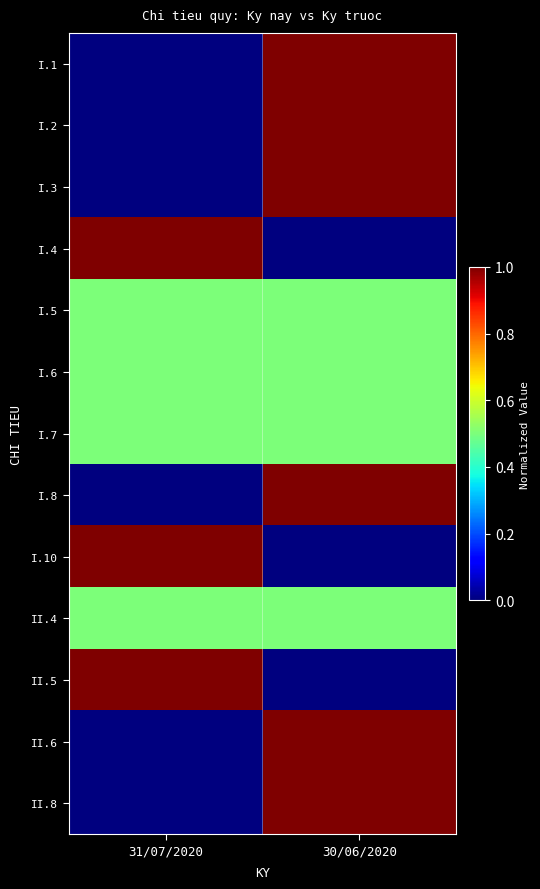

Which series has the largest range (max minus min)?

I.1